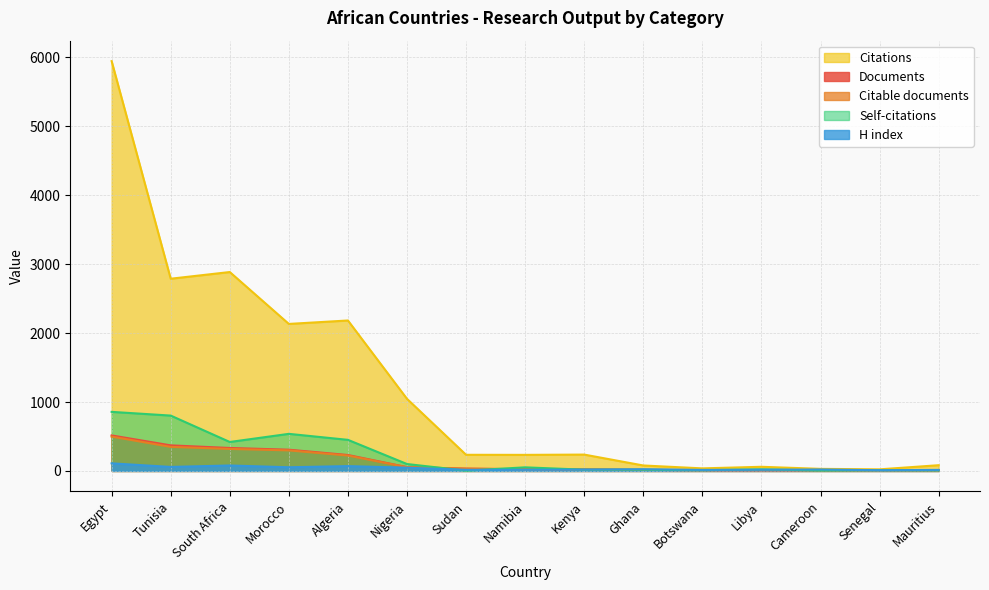

At how many categories does at least one series exceed 5436?

1